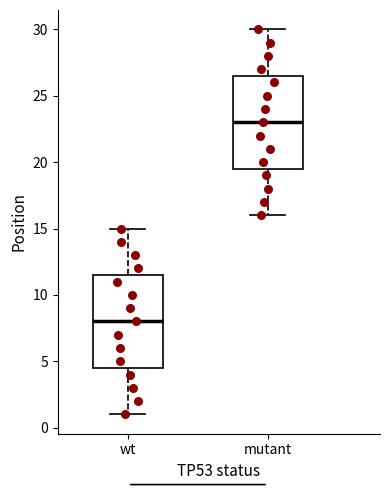

Which box has the highest median line?

mutant